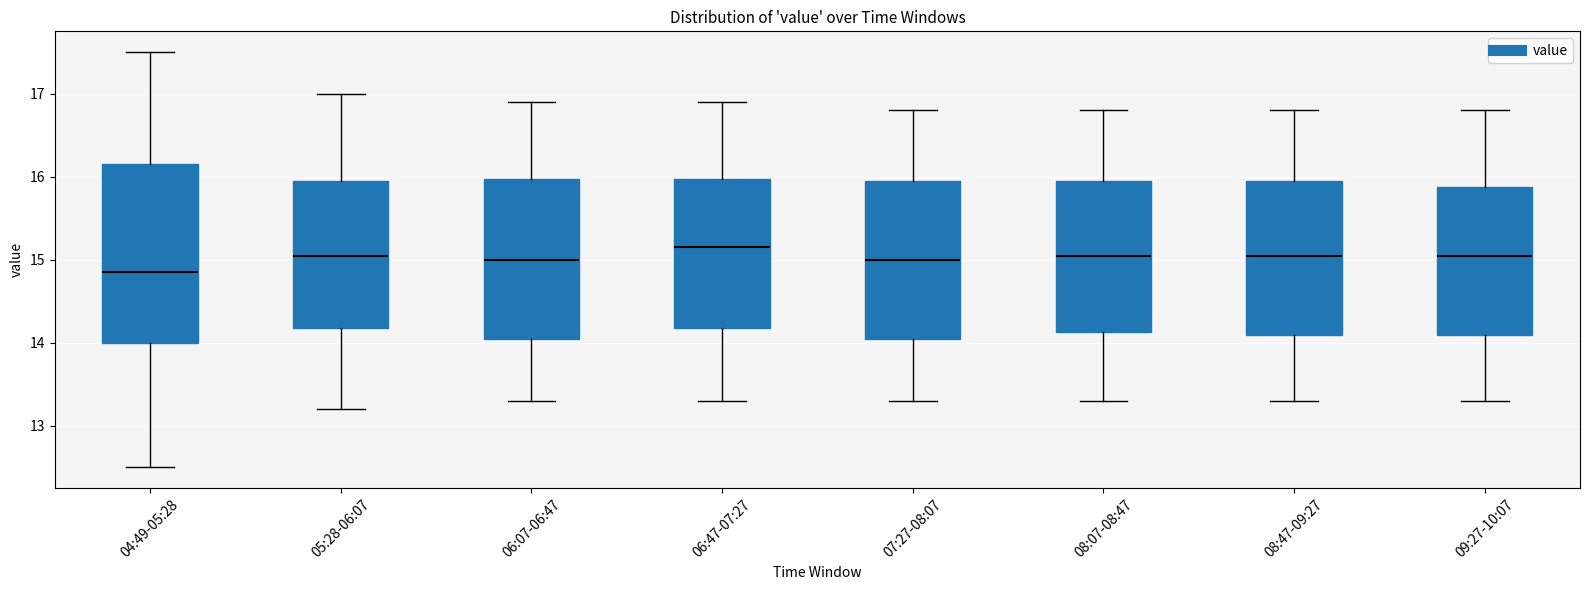

Where does the median line of the box for 08:07-08:47 sit on the y-axis? The values are not printed on the chart, so give them approximately, as read against the axis.

15.1